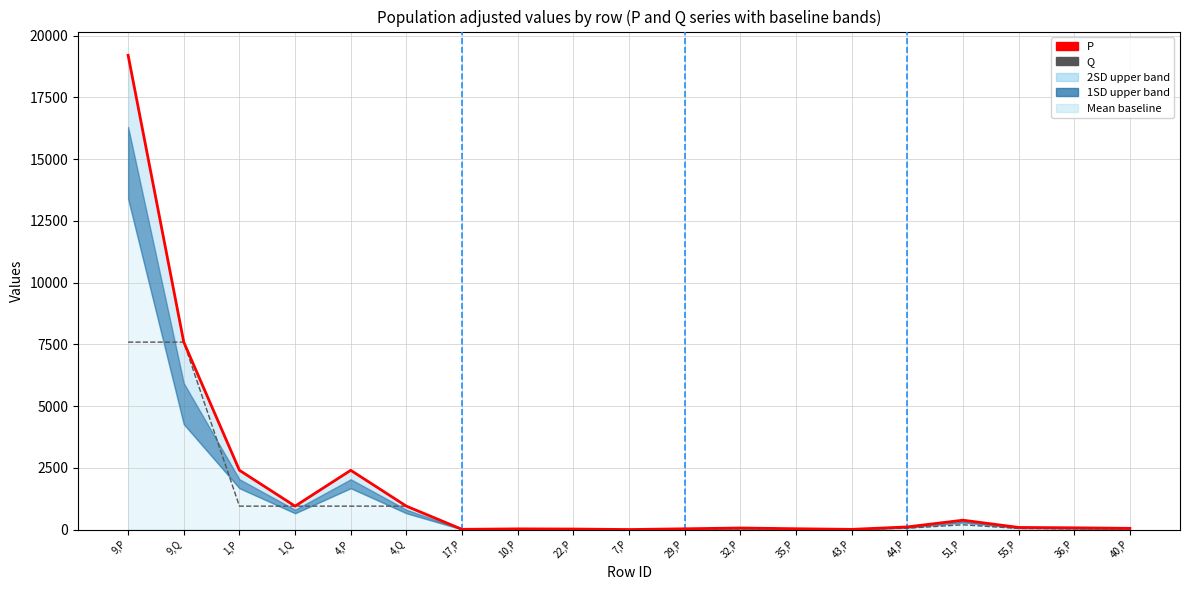

Reading left to right, transcribe all the data shown in this chart.

P: 9,P=19200.0	9,Q=7588.3	1,P=2400.0	1,Q=948.5	4,P=2400.0	4,Q=948.5	17,P=9.8	10,P=28.4	22,P=22.1	7,P=1.3	29,P=31.4	32,P=63.5	35,P=33.7	43,P=8.6	44,P=107.1	51,P=379.4	55,P=86.6	36,P=71.9	40,P=49.5
Q: 9,P=7588.3	9,Q=7588.3	1,P=948.5	1,Q=948.5	4,P=948.5	4,Q=948.5	17,P=5.0	10,P=14.6	22,P=11.3	7,P=0.7	29,P=16.1	32,P=32.5	35,P=17.3	43,P=4.4	44,P=54.9	51,P=194.4	55,P=44.4	36,P=28.4	40,P=19.6